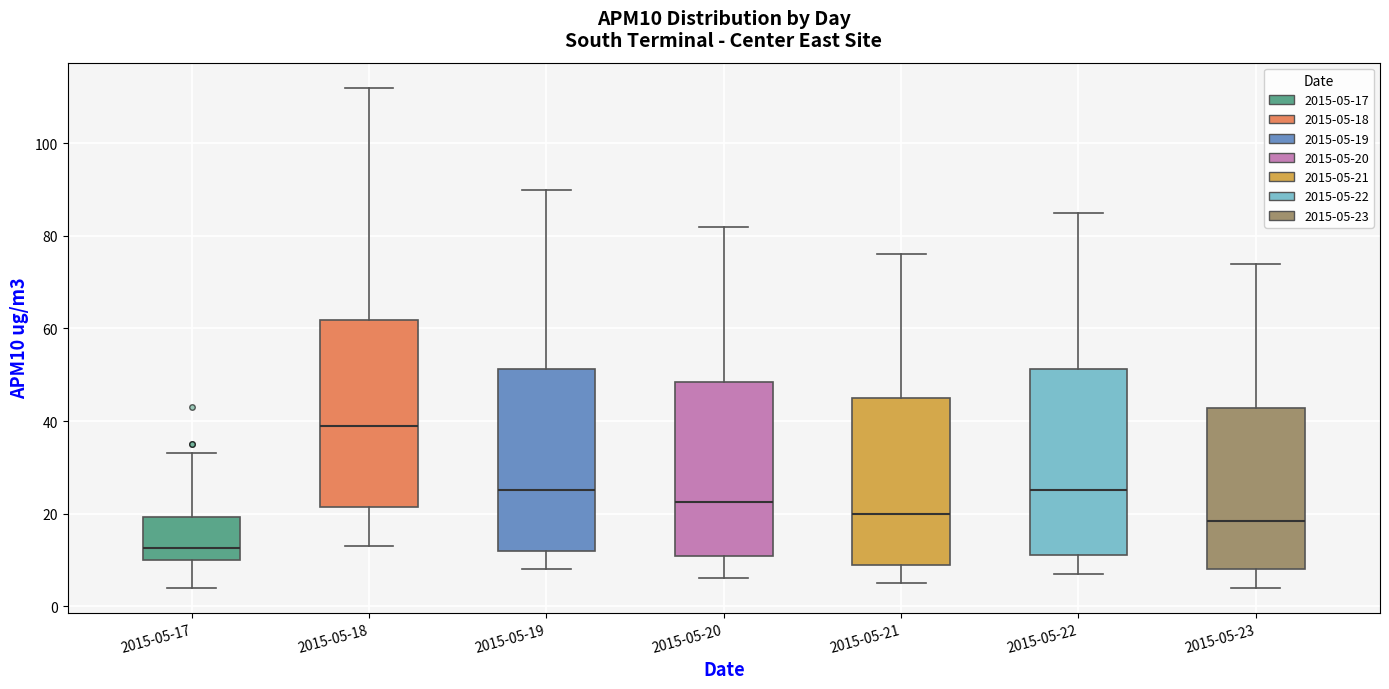

Reading left to right, transcribe this box plot: for each box, give where its median line is, the range the box spans, and where its two whiskers end, as read against the y-axis. The values are not printed on the chart, so give them approximately, as read against the axis.

2015-05-17: median 12, box 10 to 20, whiskers 4 to 34
2015-05-18: median 40, box 22 to 62, whiskers 14 to 112
2015-05-19: median 26, box 12 to 52, whiskers 8 to 90
2015-05-20: median 22, box 10 to 48, whiskers 6 to 82
2015-05-21: median 20, box 10 to 46, whiskers 6 to 76
2015-05-22: median 26, box 12 to 52, whiskers 8 to 86
2015-05-23: median 18, box 8 to 42, whiskers 4 to 74